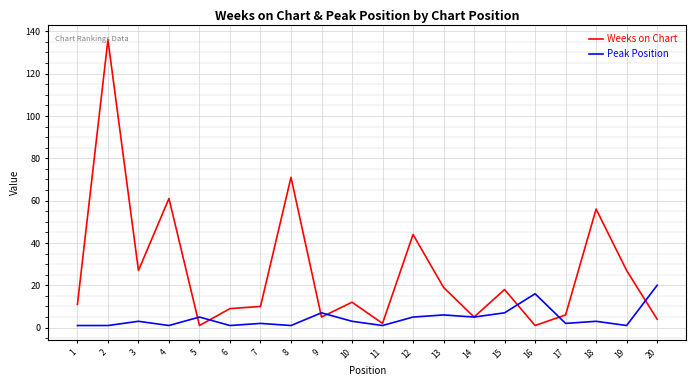

The Peak Position series shows 1 at 6. True or false?

True